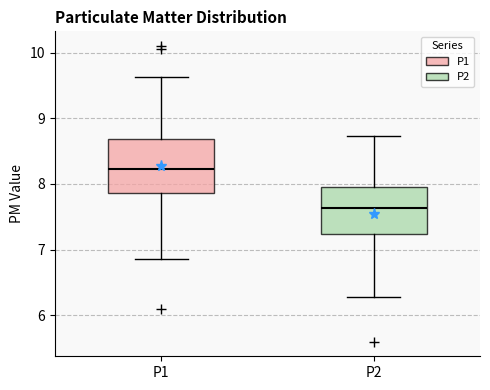

Which box has the lowest median line?

P2